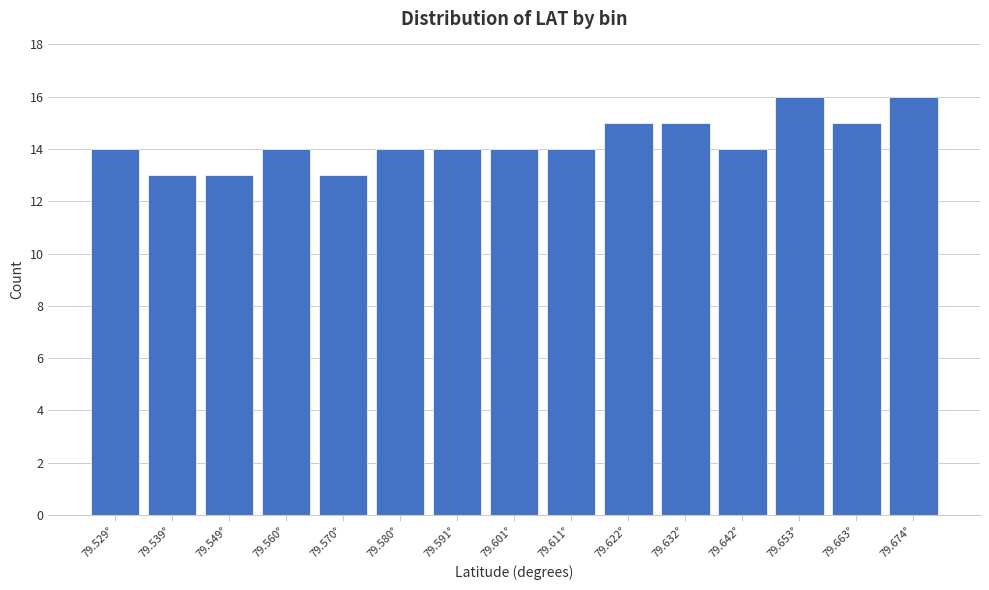

Reading left to right, extract all data points from this chart.

79.529°=14	79.539°=13	79.549°=13	79.560°=14	79.570°=13	79.580°=14	79.591°=14	79.601°=14	79.611°=14	79.622°=15	79.632°=15	79.642°=14	79.653°=16	79.663°=15	79.674°=16